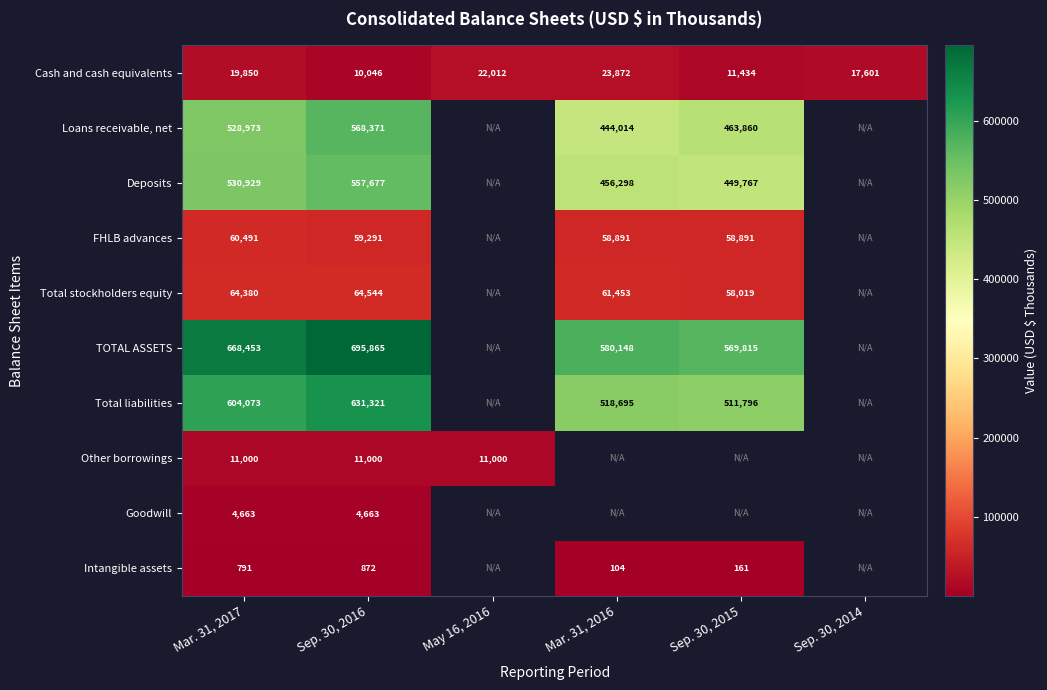

True or false: Goodwill has a value of 3233 at Sep. 30, 2016.

False